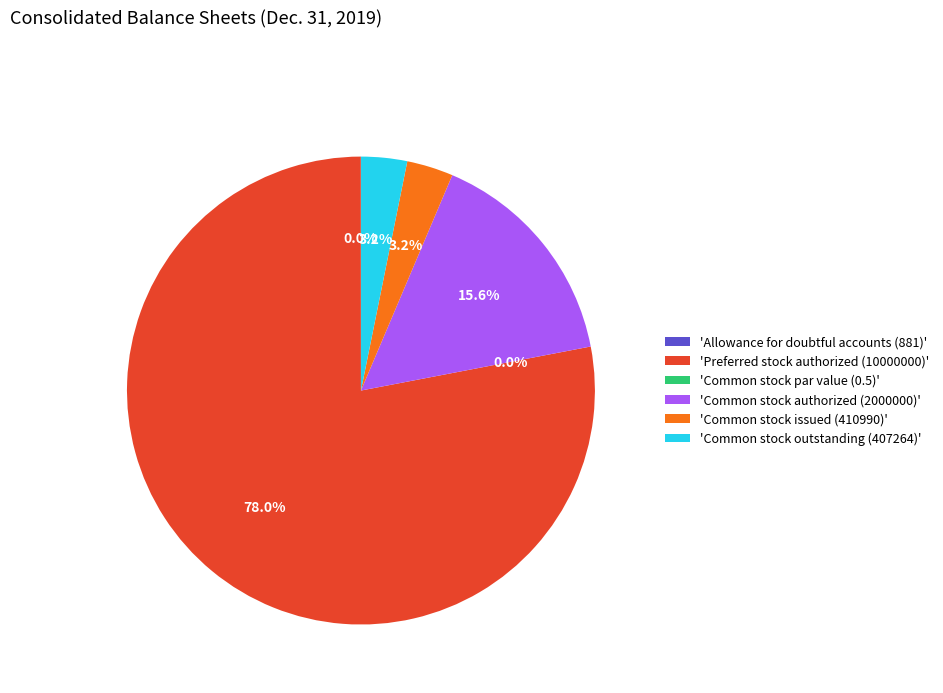

Is there a majority slice in this chart?

Yes